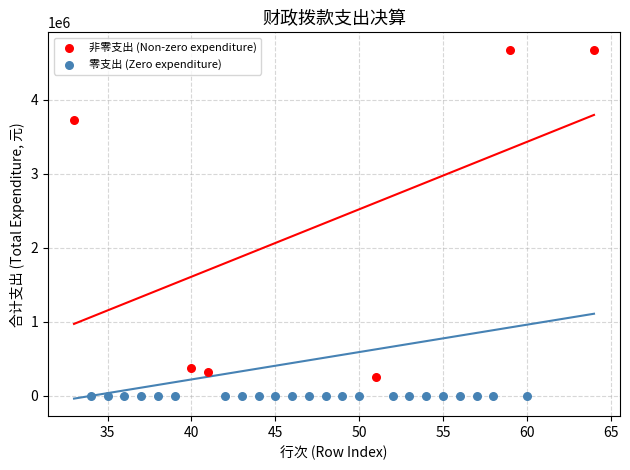

Which series contains the lowest Y value?

零支出 (Zero expenditure)